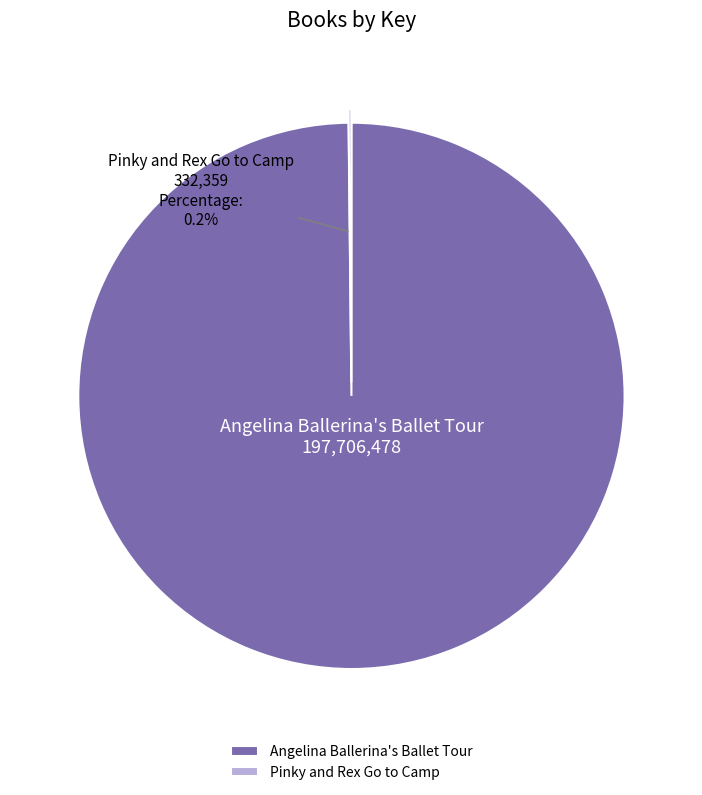

Which slice represents more than half of the pie?

Angelina Ballerina's Ballet Tour